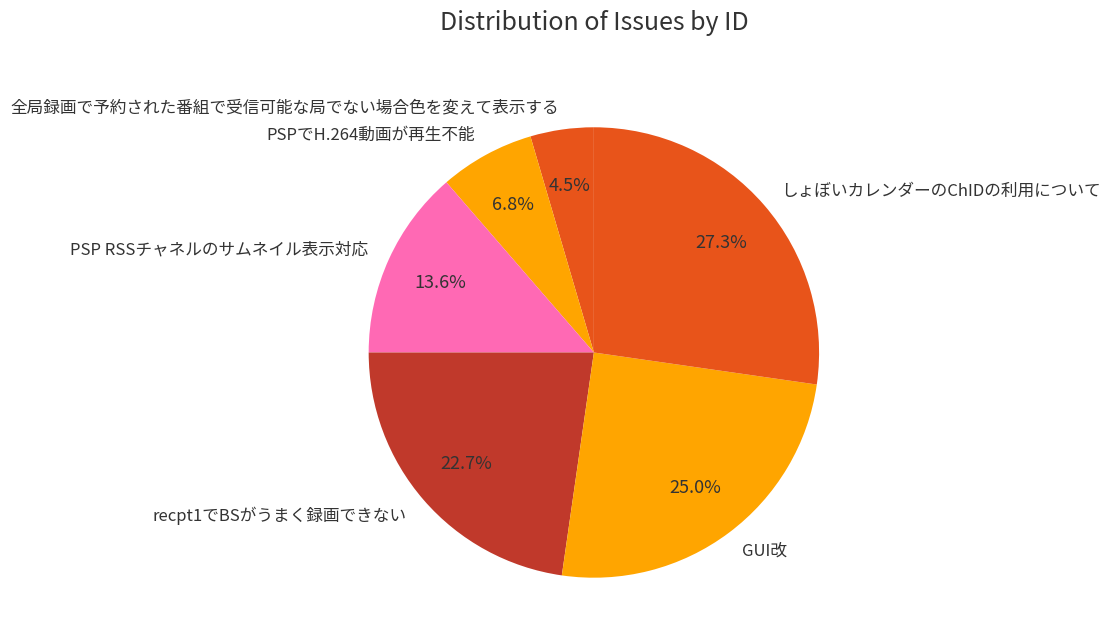

Does any single category account for the majority?

No